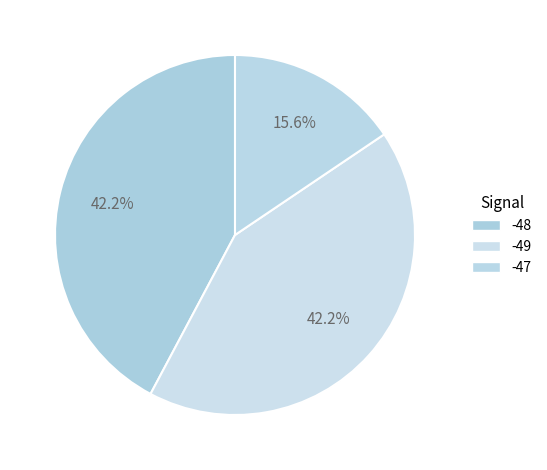

How many slices are in this pie chart?

3